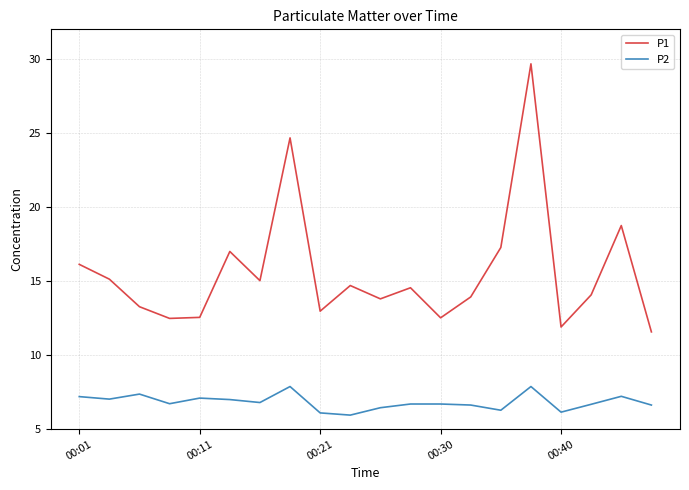

What is the greatest value displayed?

29.7